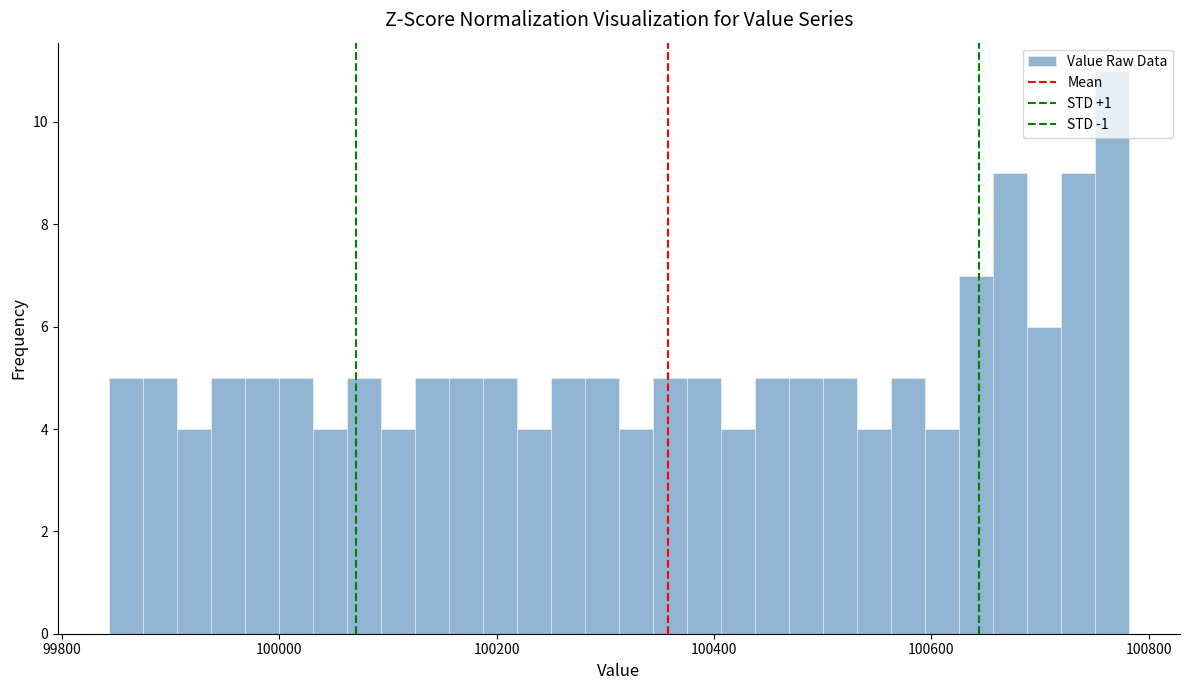

Read against the x-axis, roughly where is the centre of the tallest bar?

100760